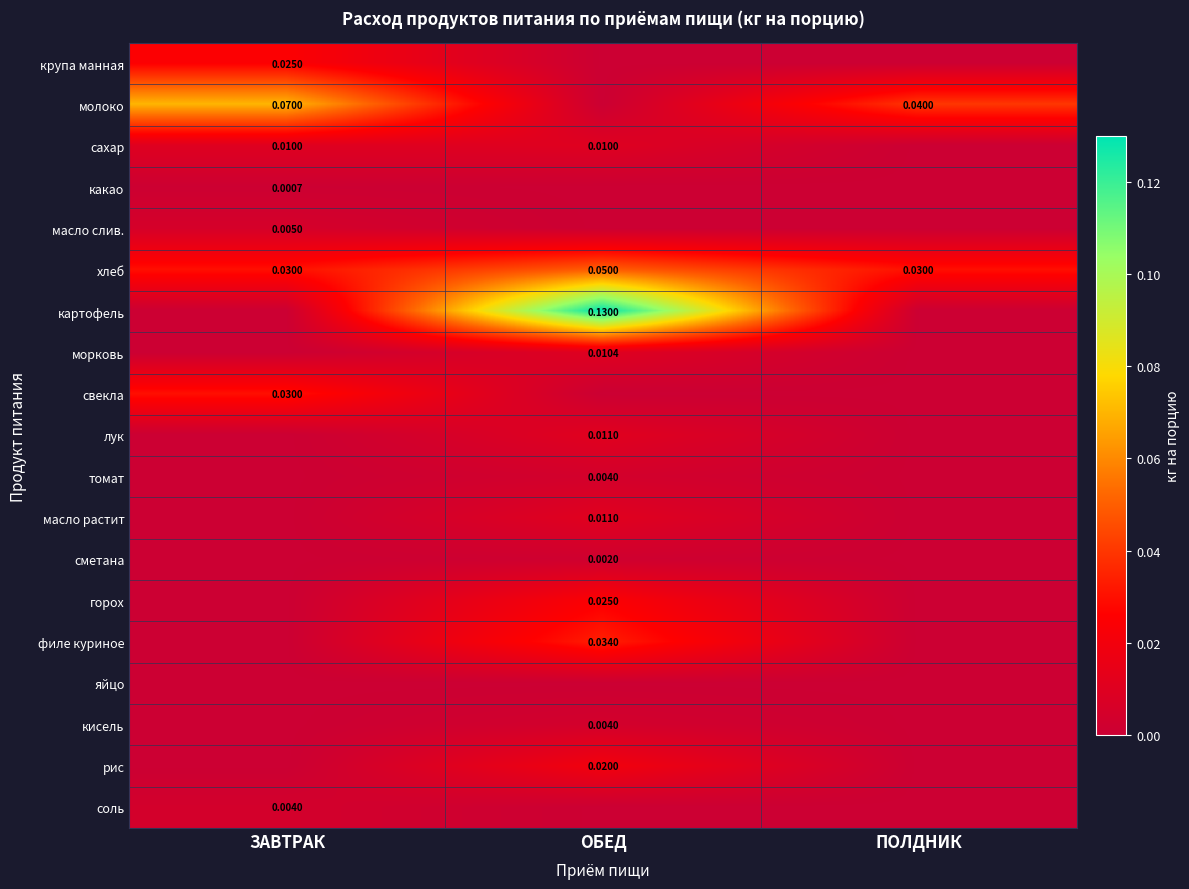

Which series has the widest spread of values?

картофель